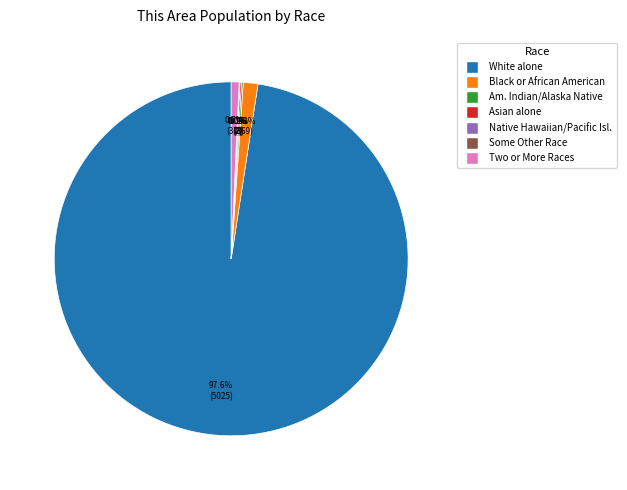

Is there a majority slice in this chart?

Yes